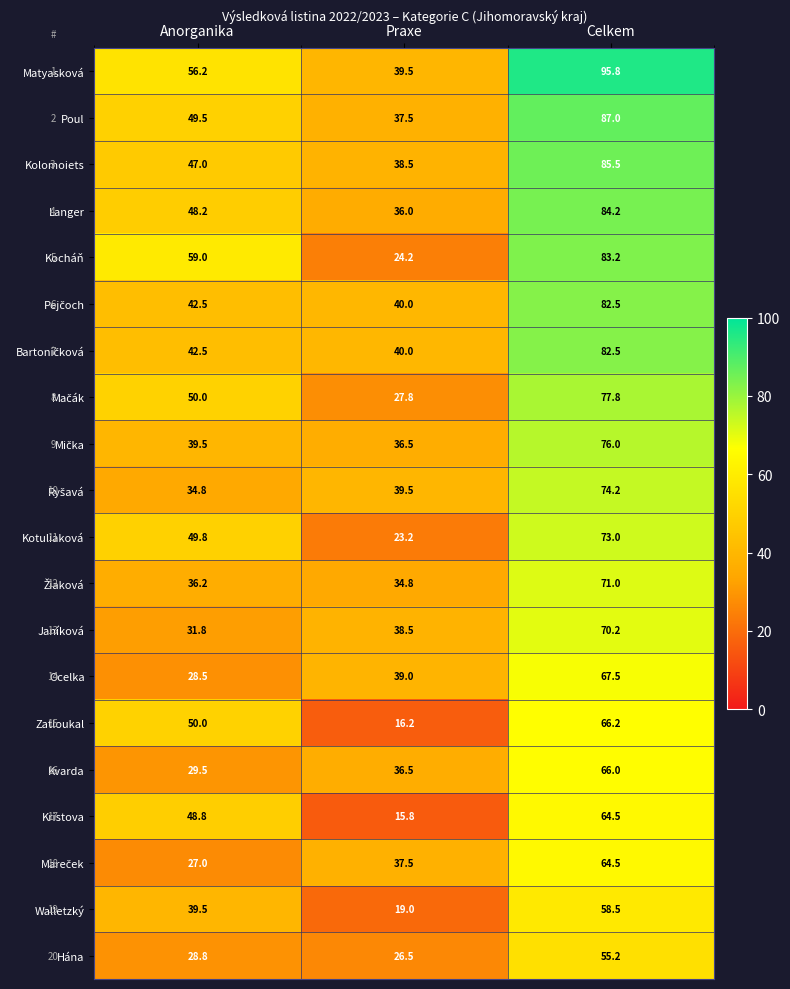

What is the difference between the maximum and minimum values in the Matyasková series?

56.3